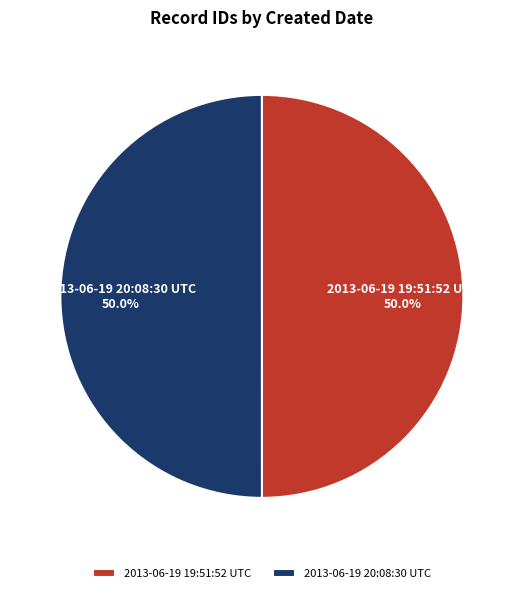

How many slices are in this pie chart?

2